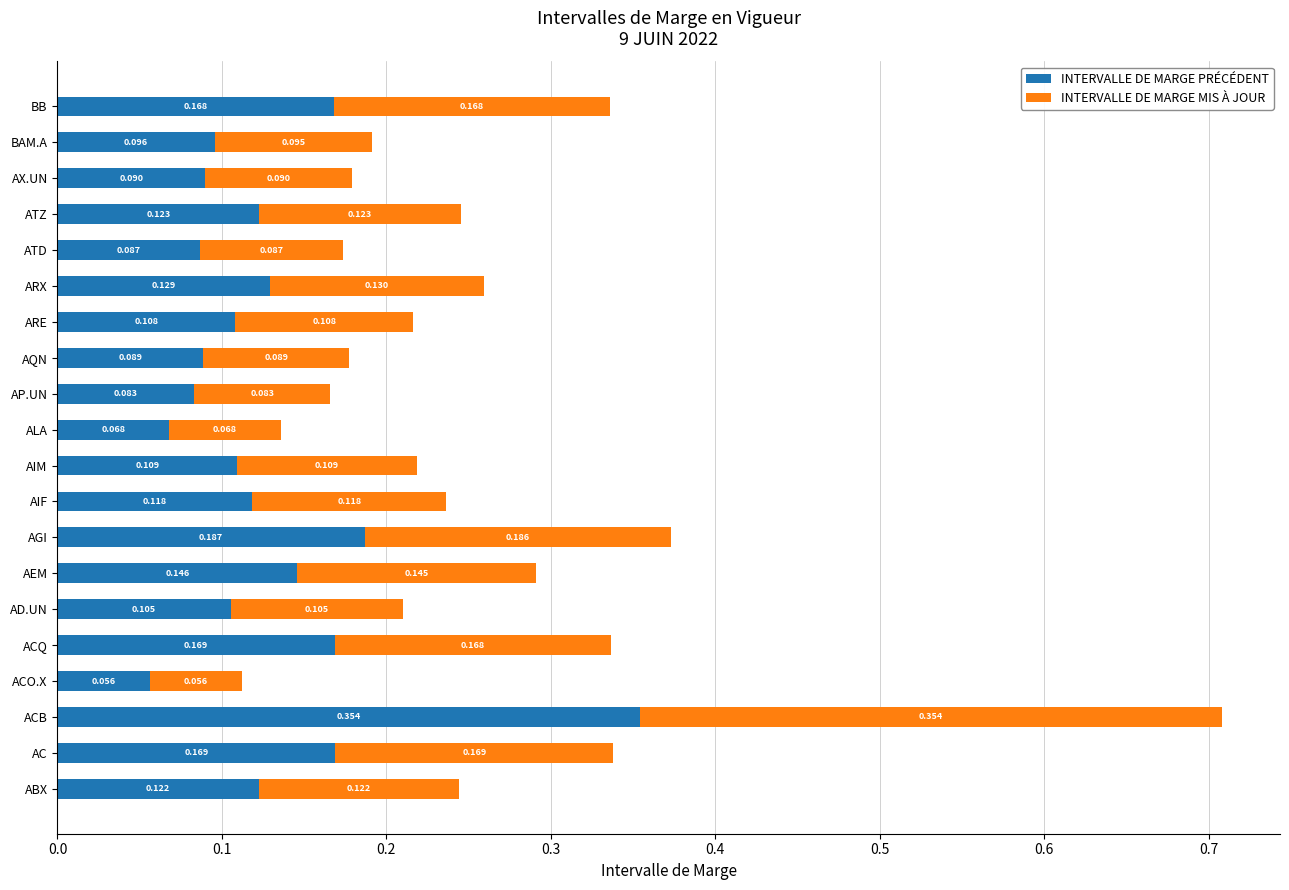

What are all the series names shown in the legend?

INTERVALLE DE MARGE PRÉCÉDENT, INTERVALLE DE MARGE MIS À JOUR